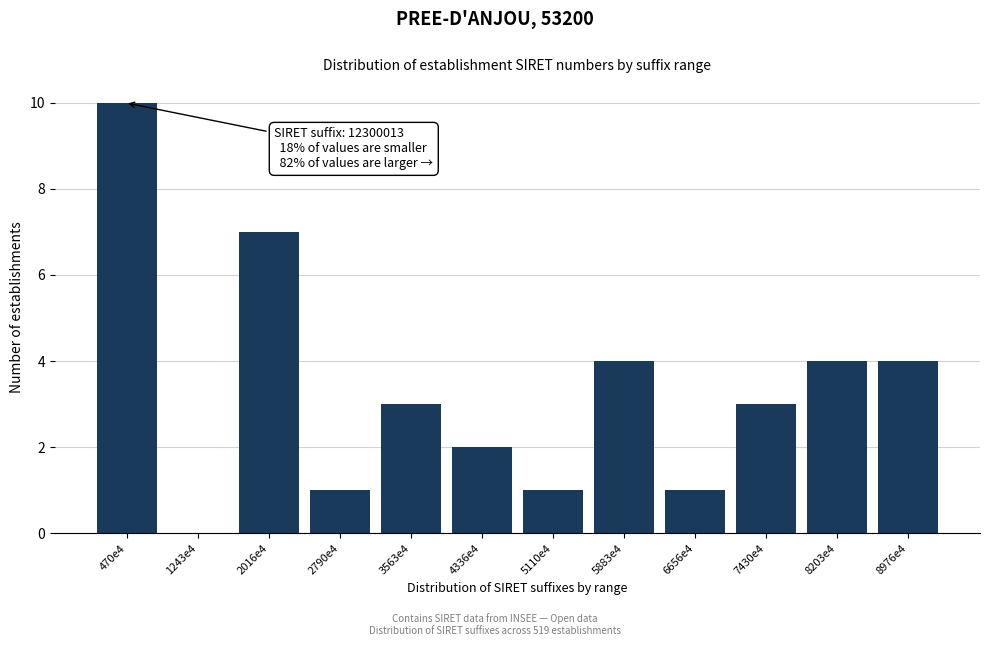

Reading right to left, transcribe all the data shown in this chart.

8976e4=4	8203e4=4	7430e4=3	6656e4=1	5883e4=4	5110e4=1	4336e4=2	3563e4=3	2790e4=1	2016e4=7	1243e4=0	470e4=10